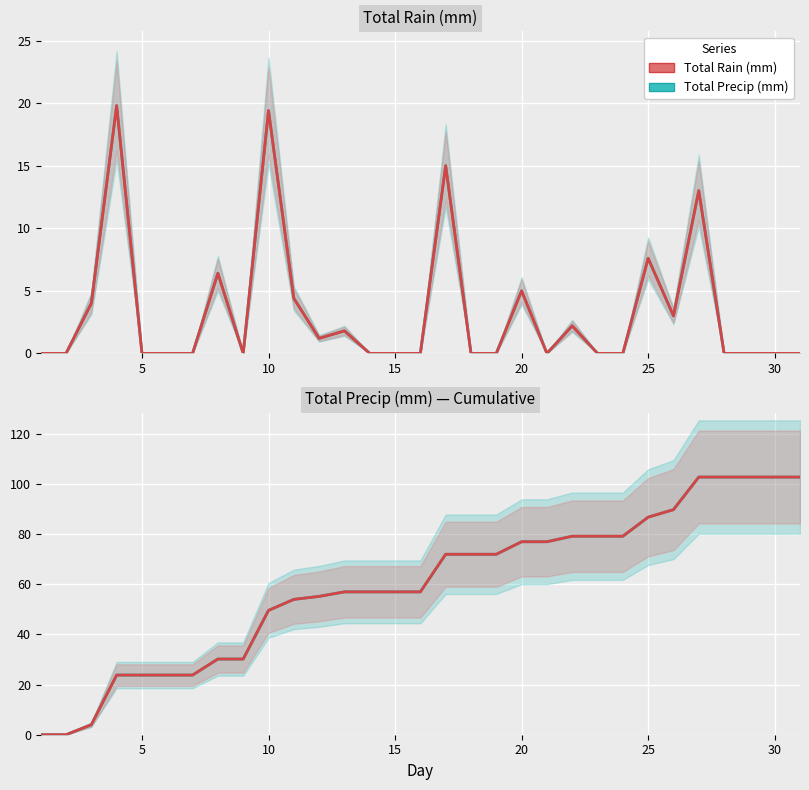

What is the maximum value shown in the chart?

102.8